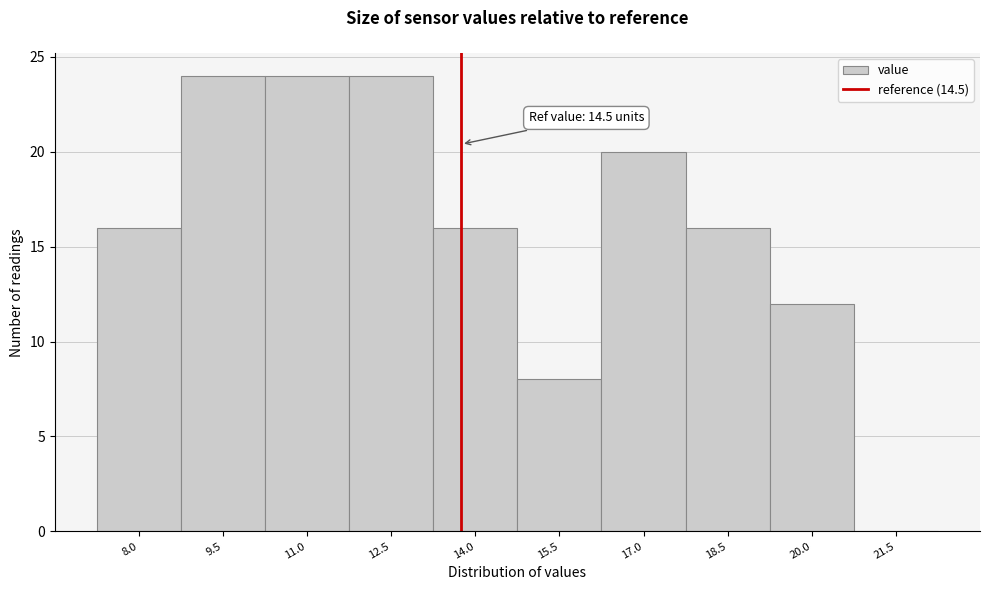

Reading left to right, list all the values displayed in this chart.

8.0=16	9.5=24	11.0=24	12.5=24	14.0=16	15.5=8	17.0=20	18.5=16	20.0=12	21.5=0